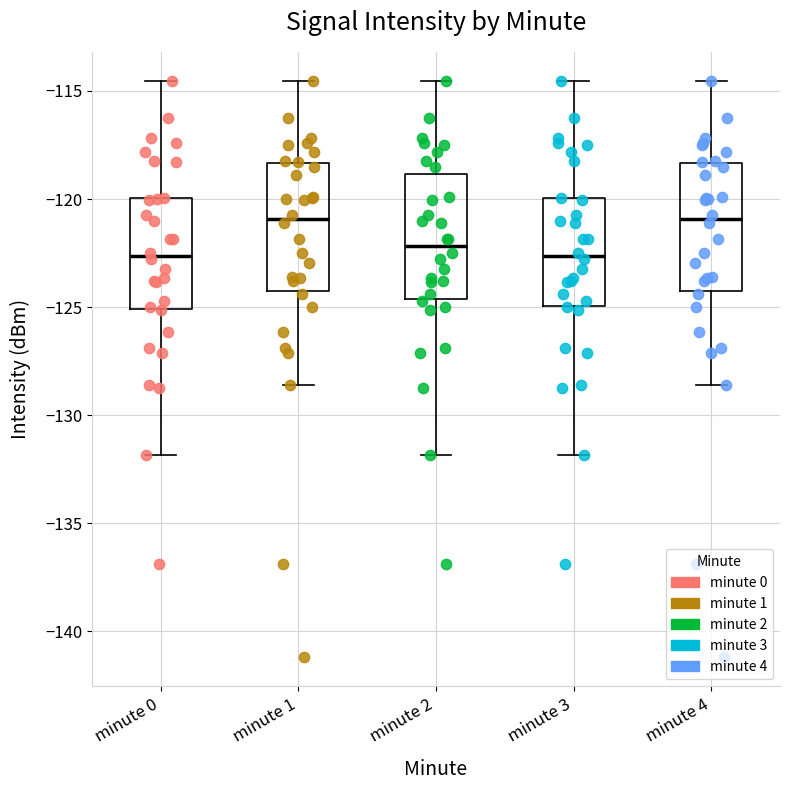

Reading left to right, transcribe this box plot: for each box, give where its median line is, the range the box spans, and where its two whiskers end, as read against the y-axis. The values are not printed on the chart, so give them approximately, as read against the axis.

minute 0: median -122.5, box -125.0 to -120.0, whiskers -132.0 to -114.5
minute 1: median -121.0, box -124.5 to -118.5, whiskers -128.5 to -114.5
minute 2: median -122.0, box -124.5 to -119.0, whiskers -132.0 to -114.5
minute 3: median -122.5, box -125.0 to -120.0, whiskers -132.0 to -114.5
minute 4: median -121.0, box -124.5 to -118.5, whiskers -128.5 to -114.5